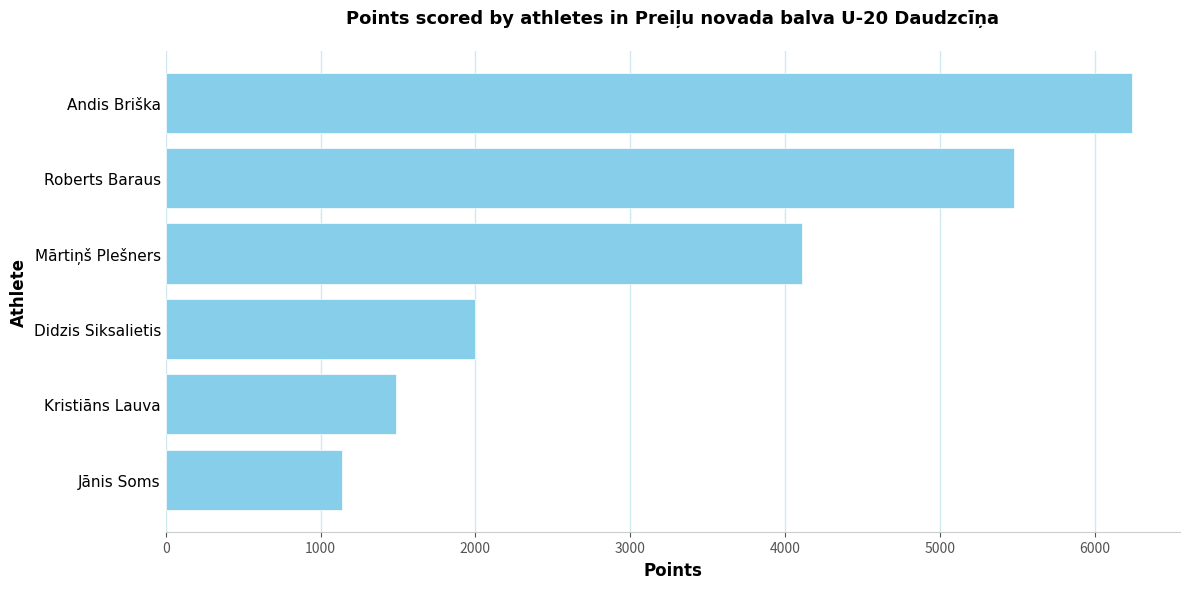

Does the chart contain stacked bars?

No